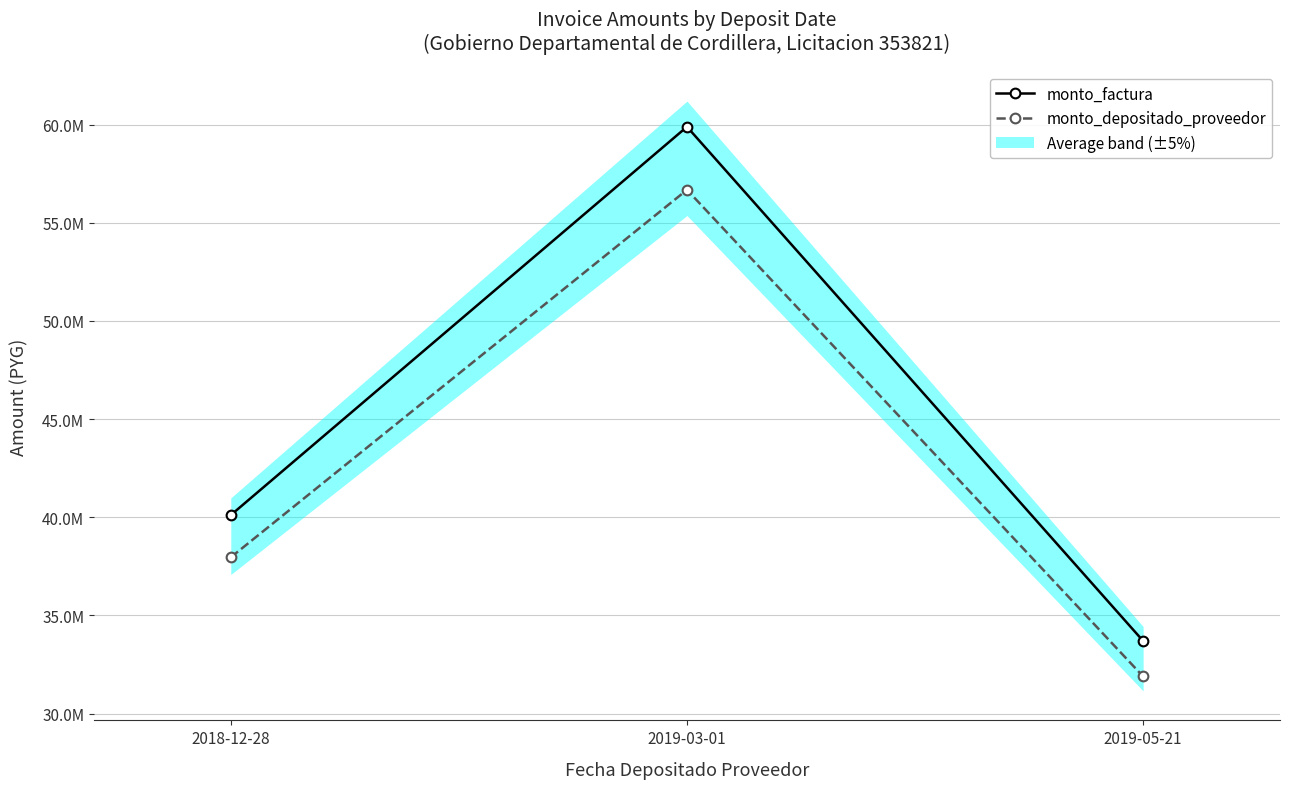

What is the difference between the maximum and minimum values in the monto_factura series?

26194950